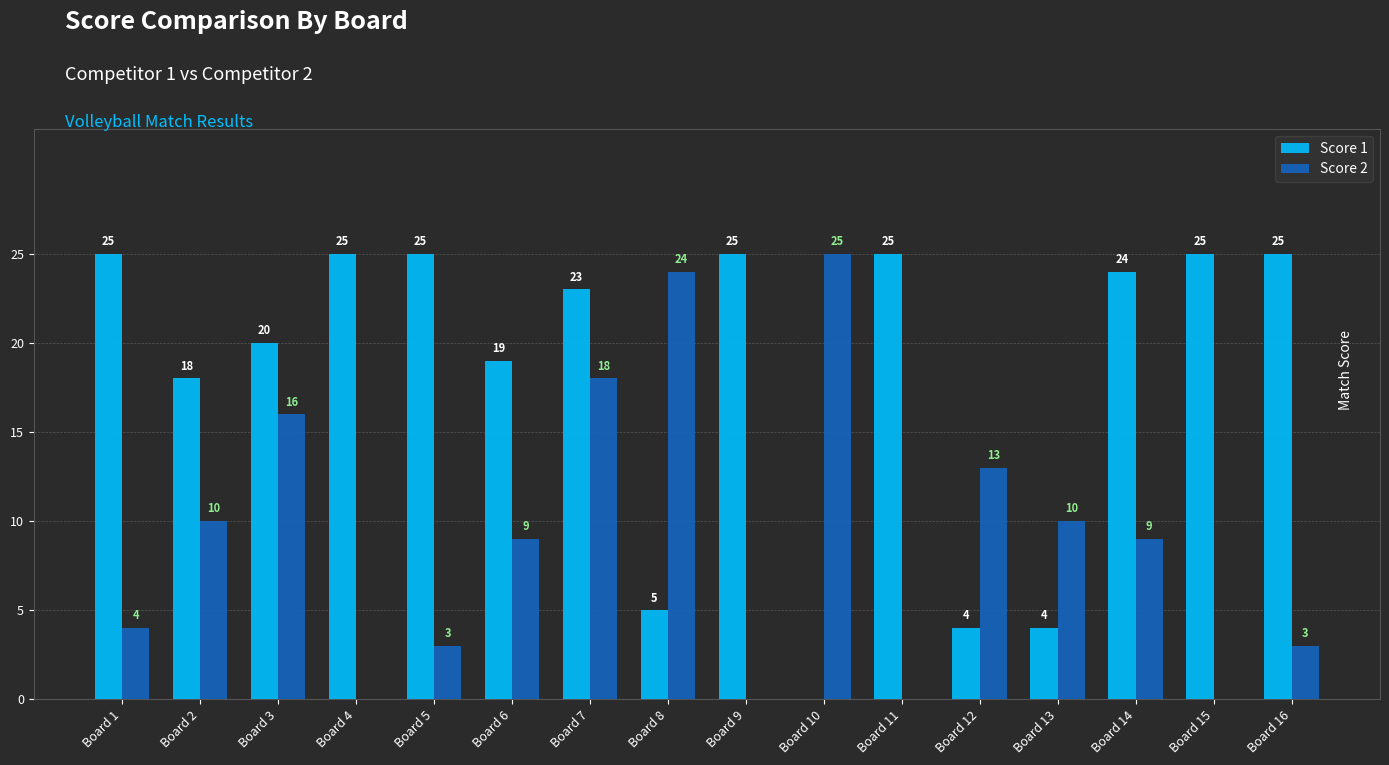

At which label does Score 2 reach its peak?

Board 10